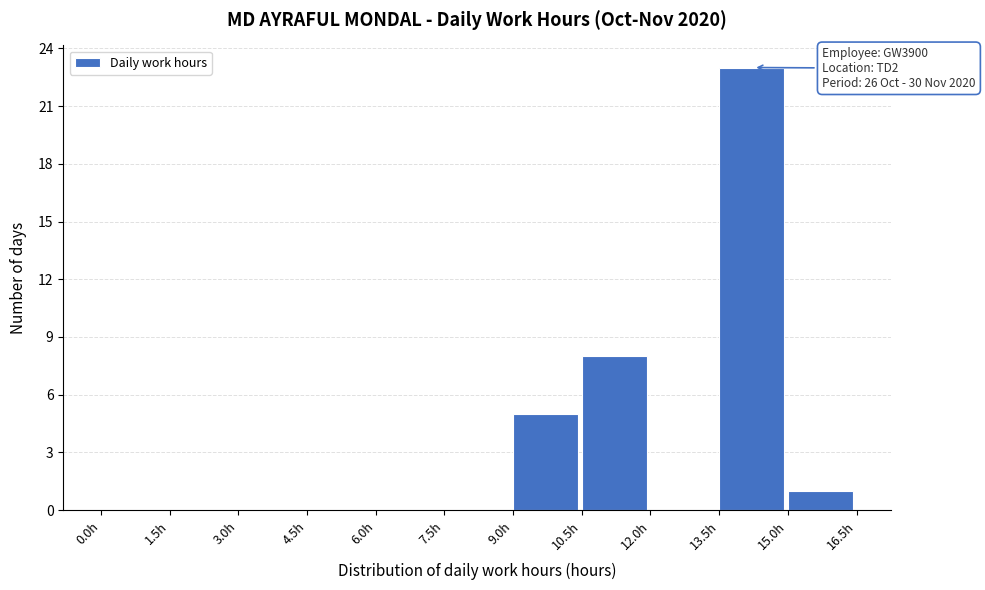

Which range on the x-axis has the tallest bar?

13.5 to 15.0